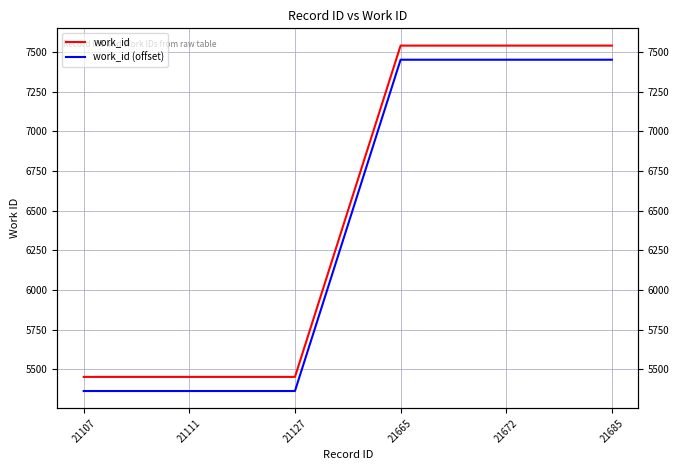

How many values in the work_id series are below 7541?

3